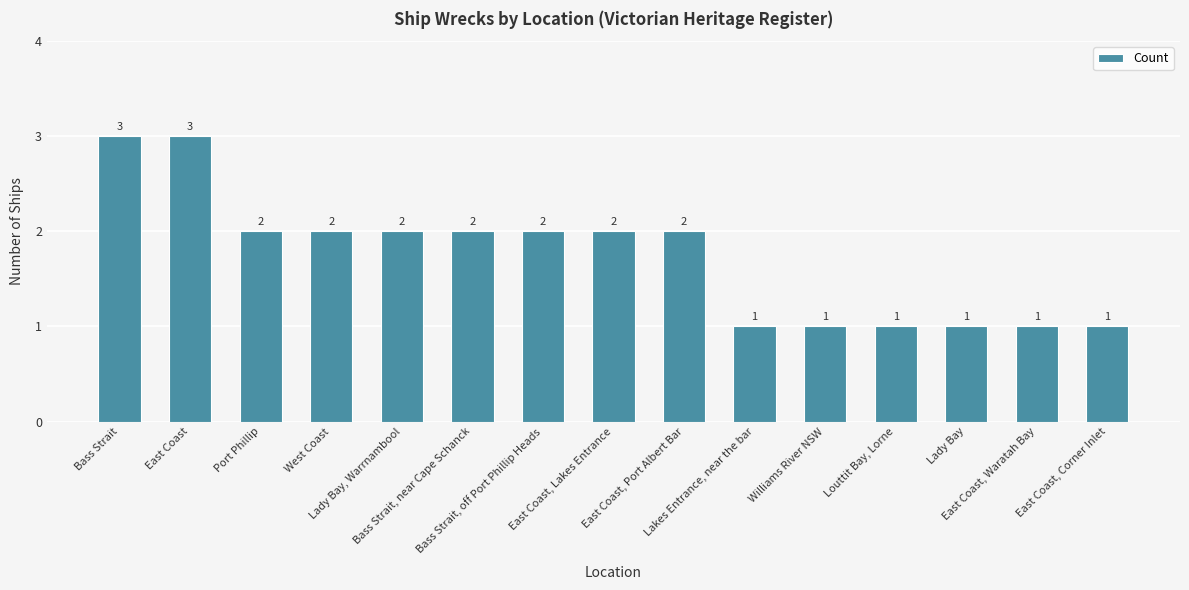

What is the value of the 11th bar from the left?

1